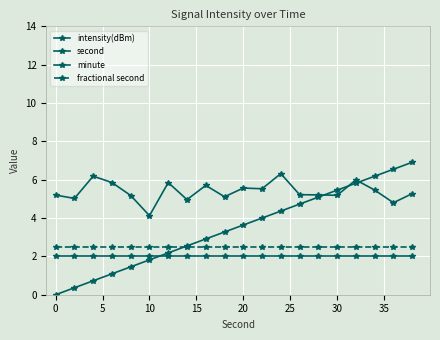

Count the number of categories in the chart.

20